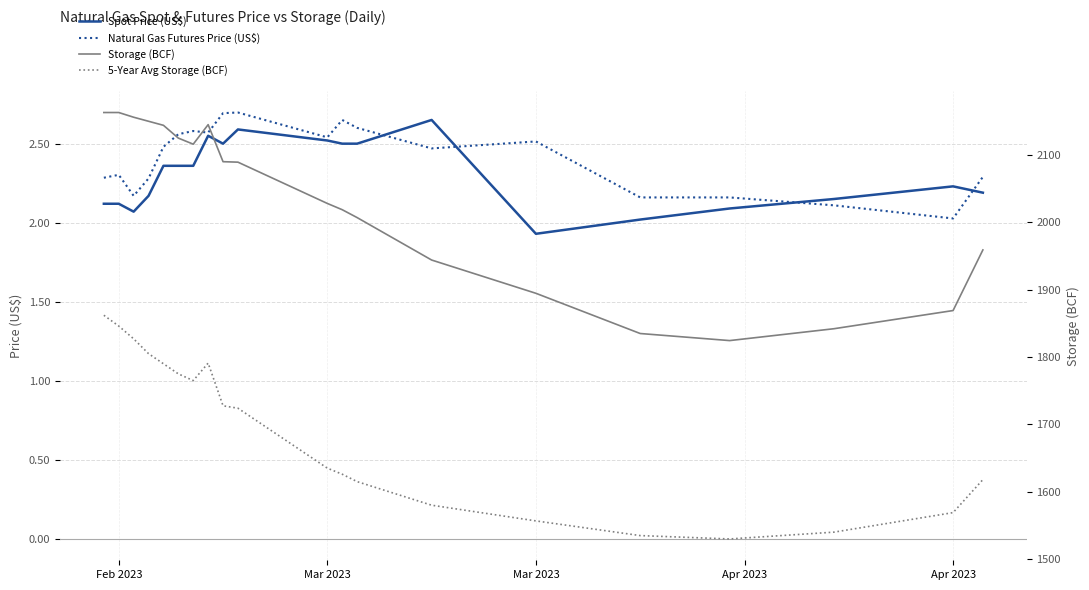

At Apr 2023, list the series in order from smallest to largest.

Spot Price (US$), Natural Gas Futures Price (US$), 5-Year Avg Storage (BCF), Storage (BCF)